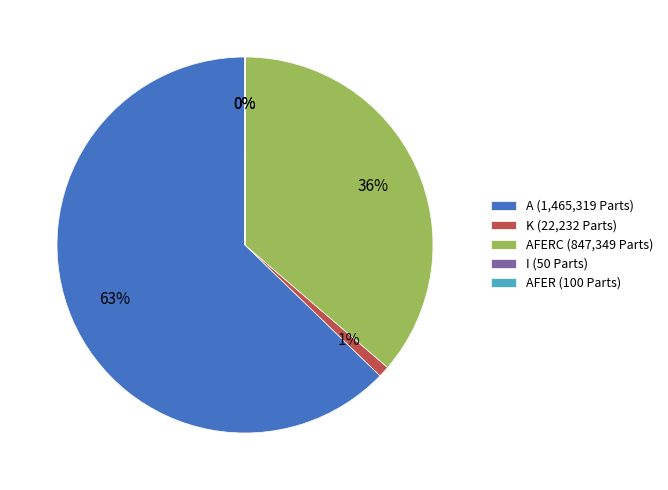

Does any single category account for the majority?

Yes